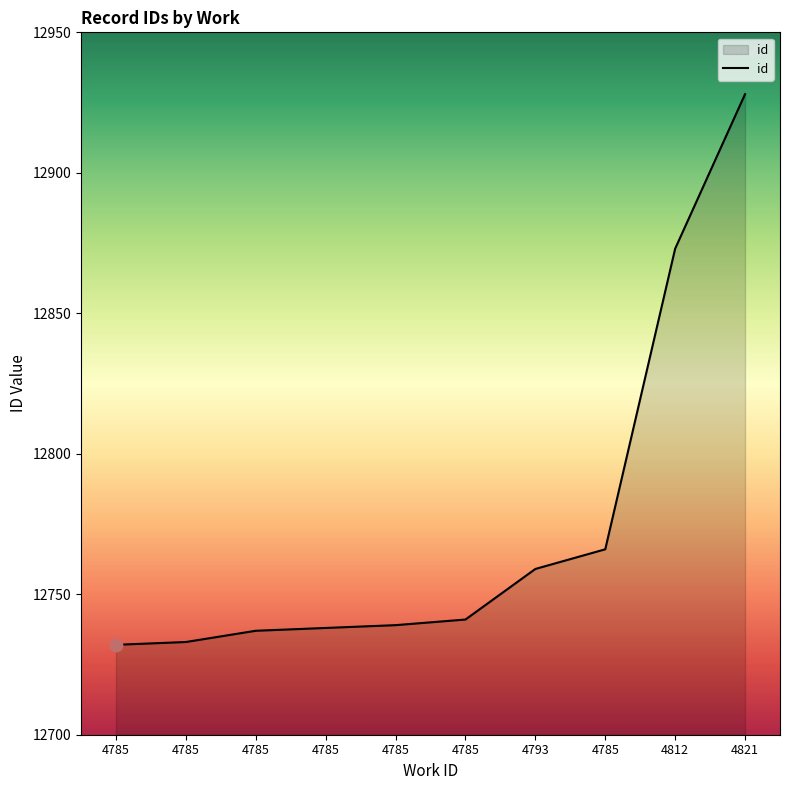

How many lines are shown in the chart?

1